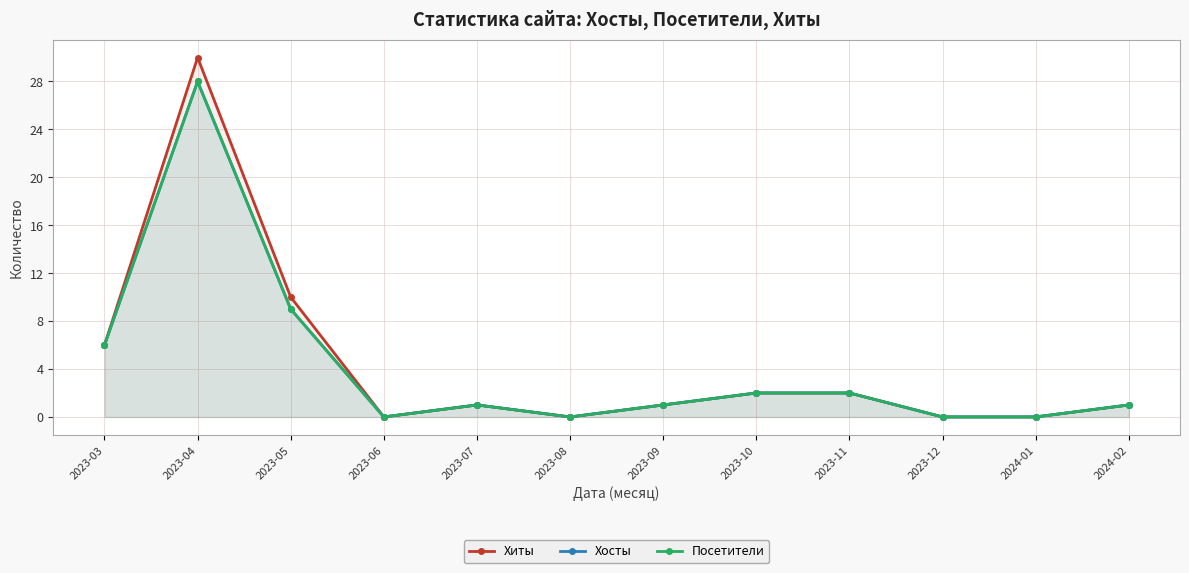

What is the total value across all series at 2023-09?

3